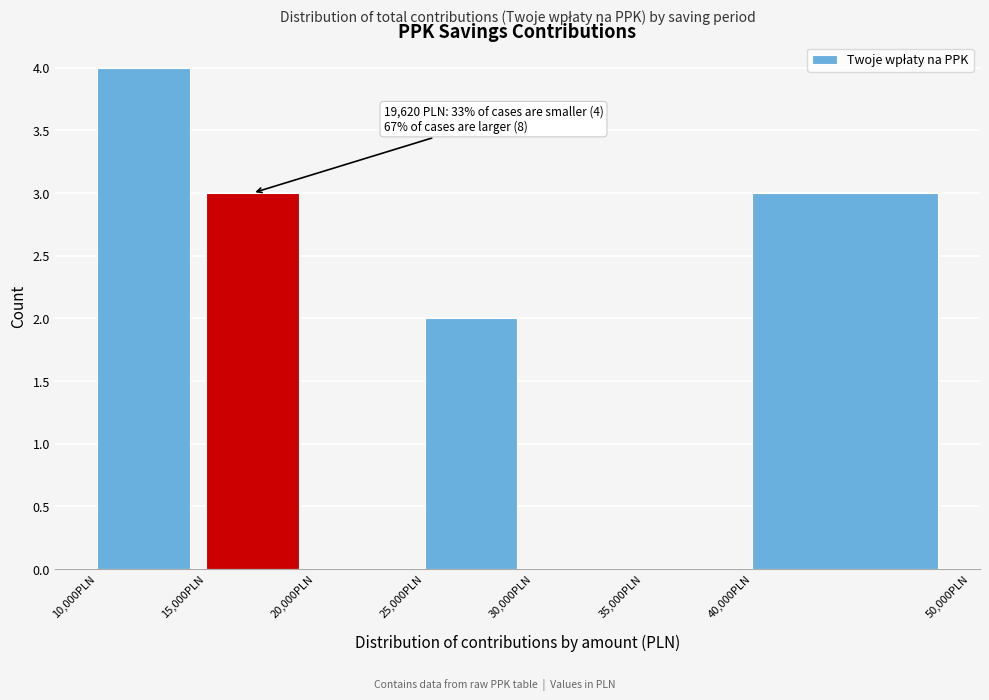

Which range on the x-axis has the tallest bar?

10000 to 15000